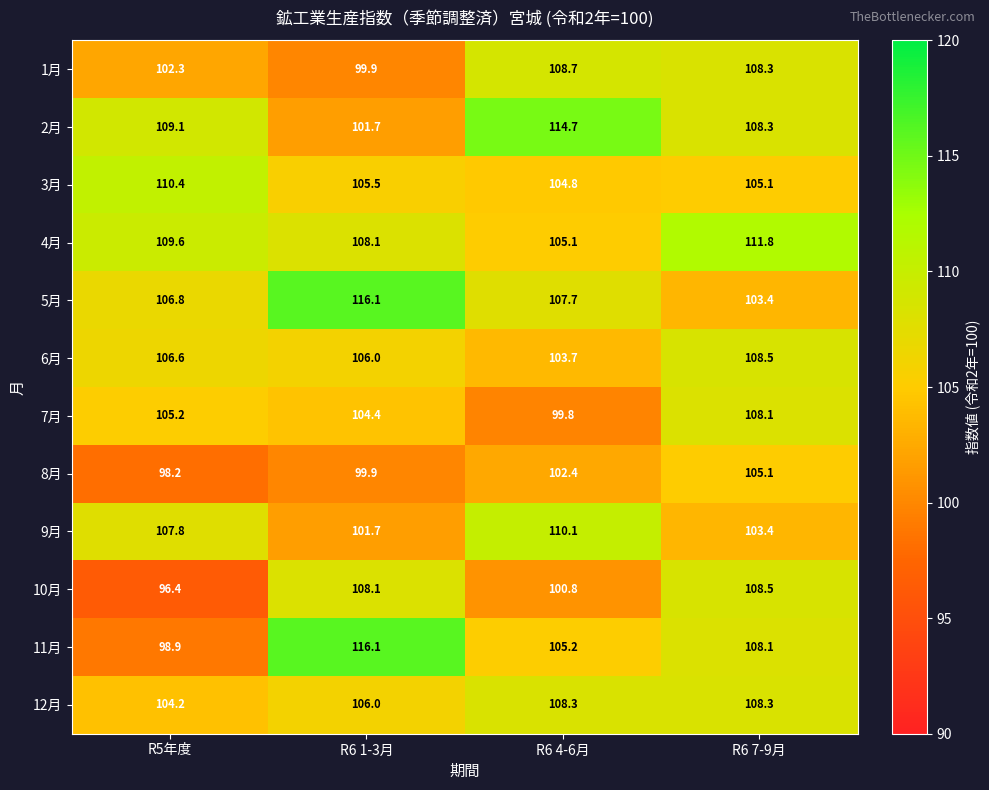

Where does the 7月 series first go above 105?

R5年度